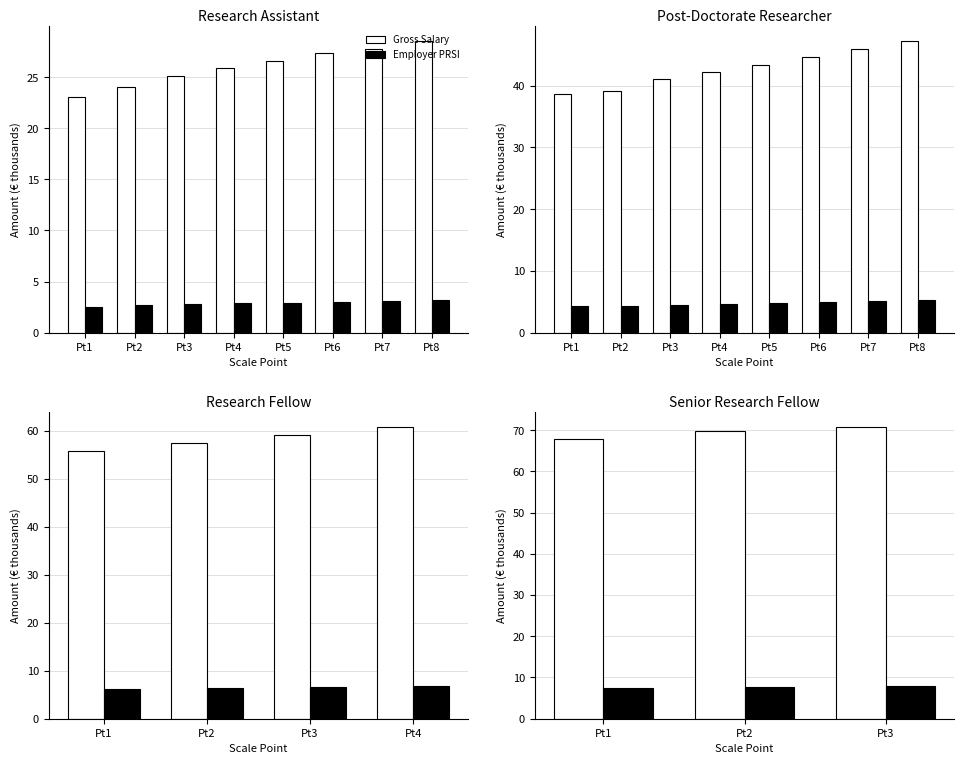

What is the average value of the Gross Salary series?

69.5